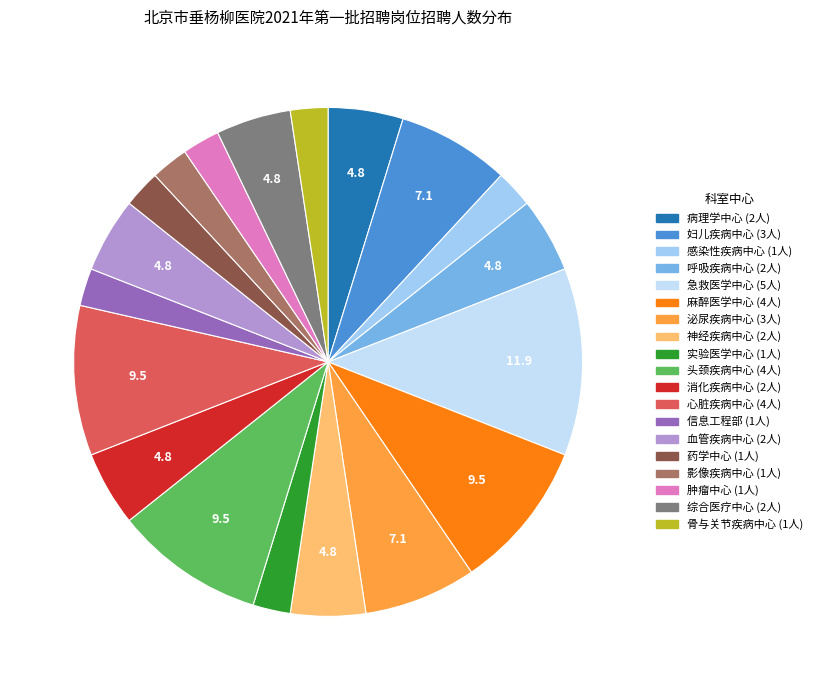

Is there any slice that represents more than half of the pie?

No